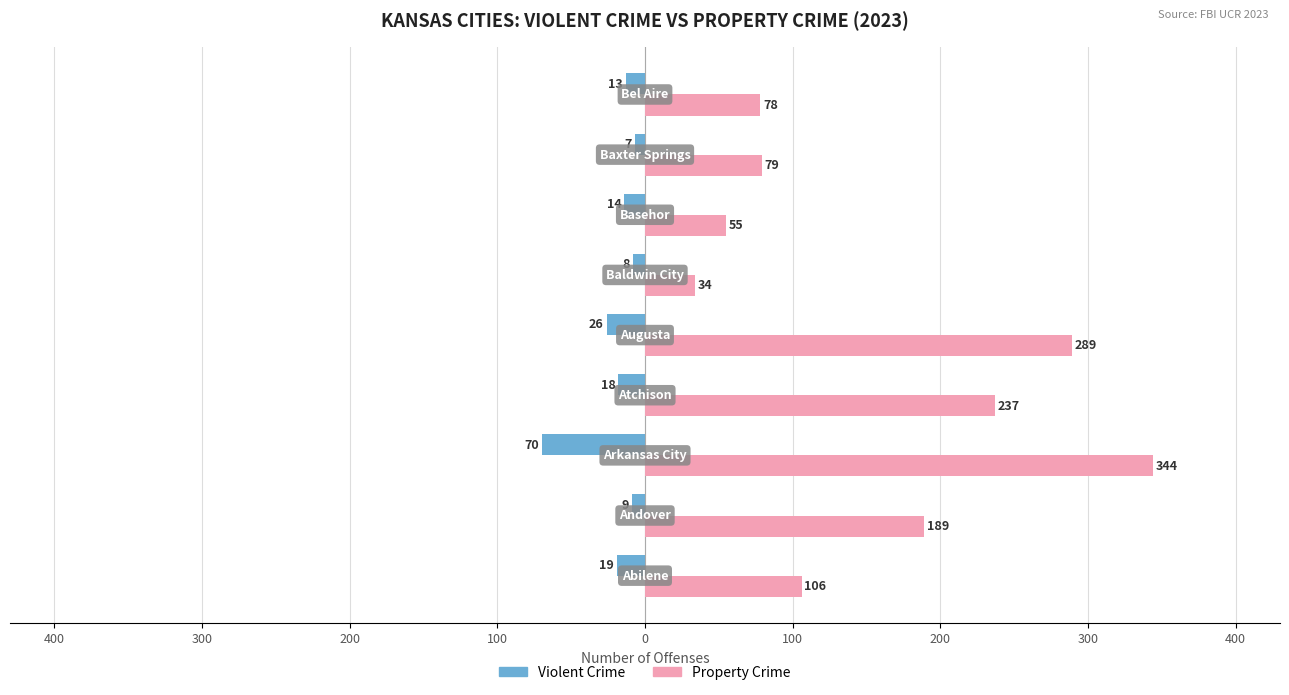

List the series in order of their overall mean, lowest first.

Violent Crime, Property Crime